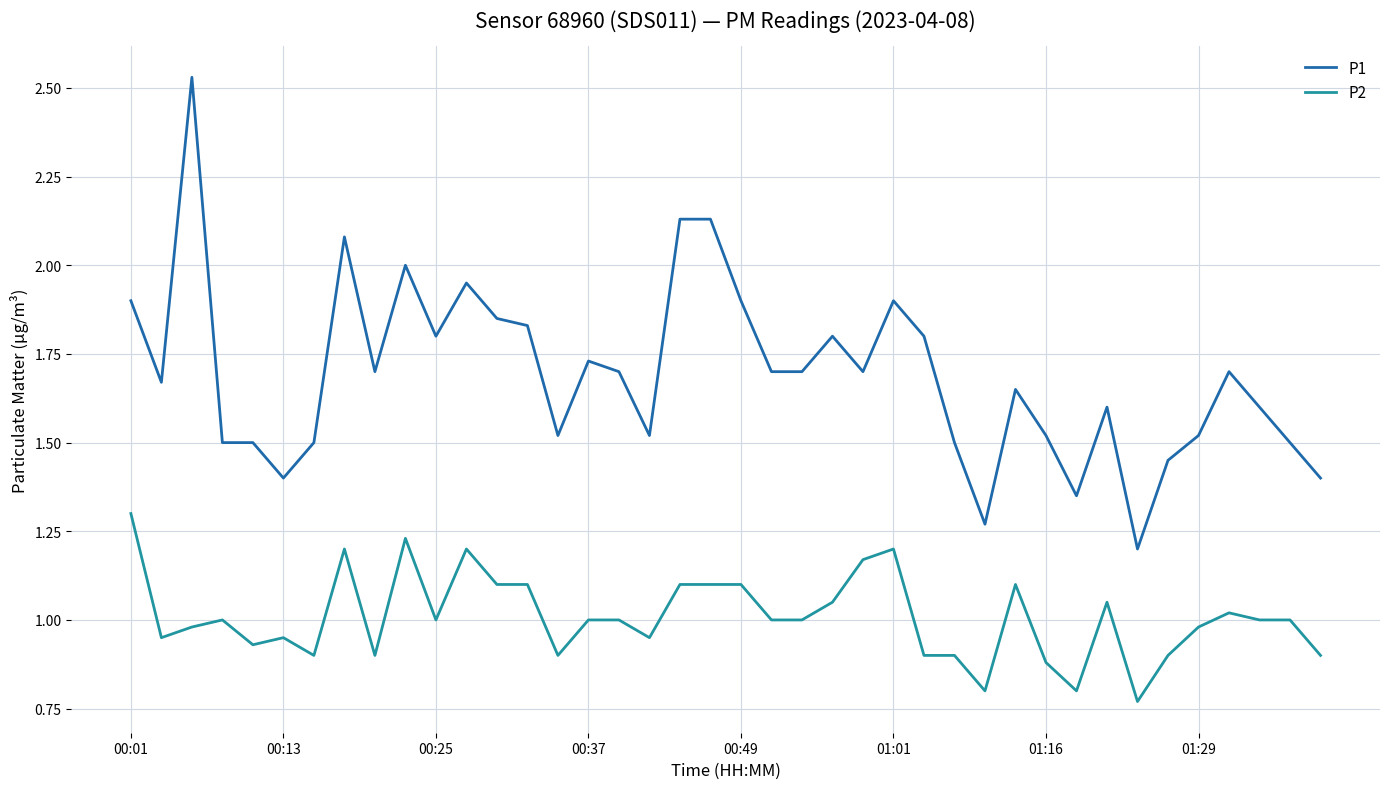

True or false: P2 and P1 intersect in this chart.

False